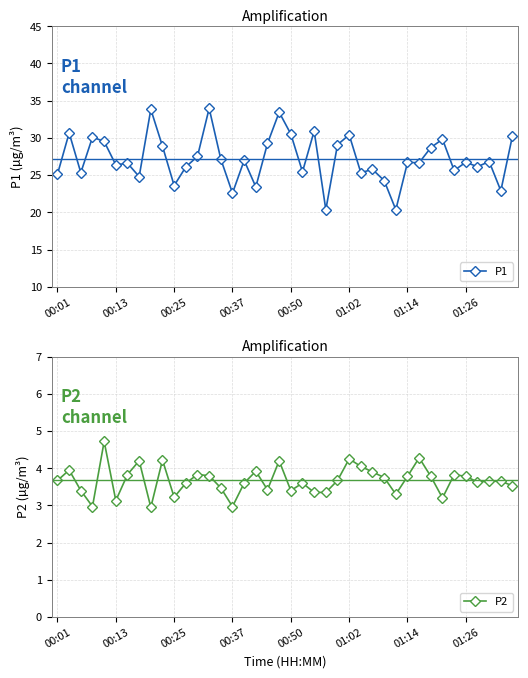

Which series has the largest total across all categories?

P1